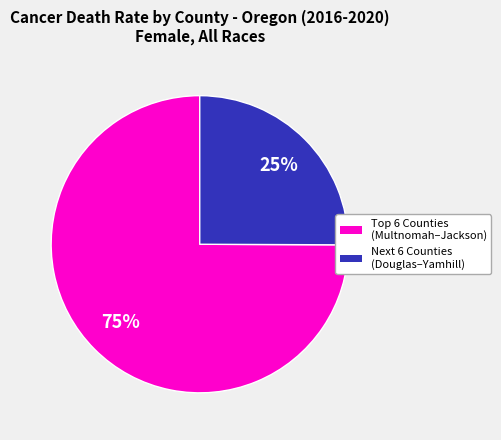

To the nearest percent, what is the average slice percentage?

50%